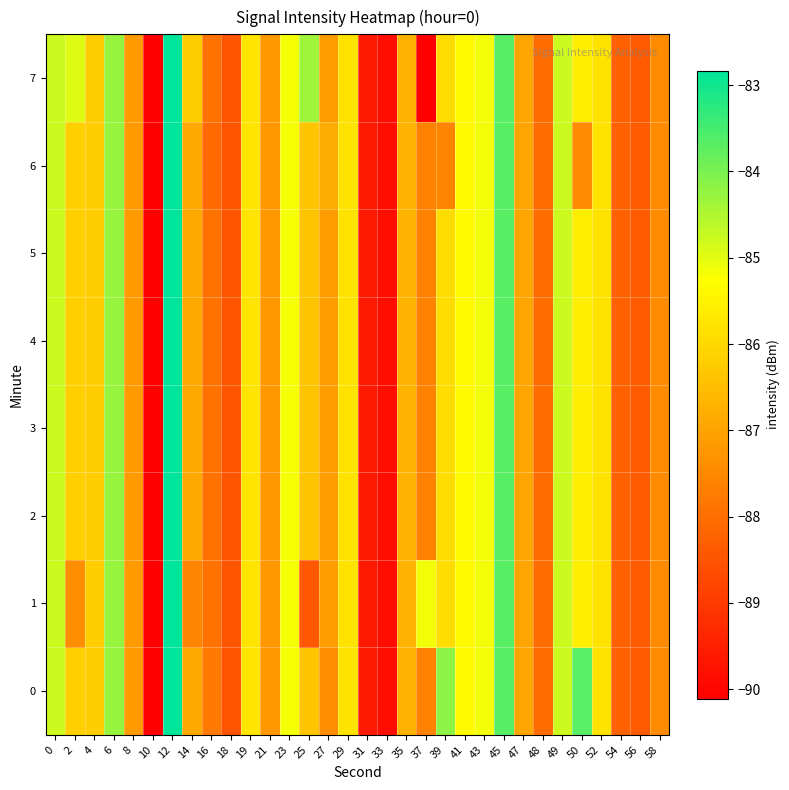

List the series in order of their peak value, highest first.

0, 1, 2, 3, 4, 5, 6, 7